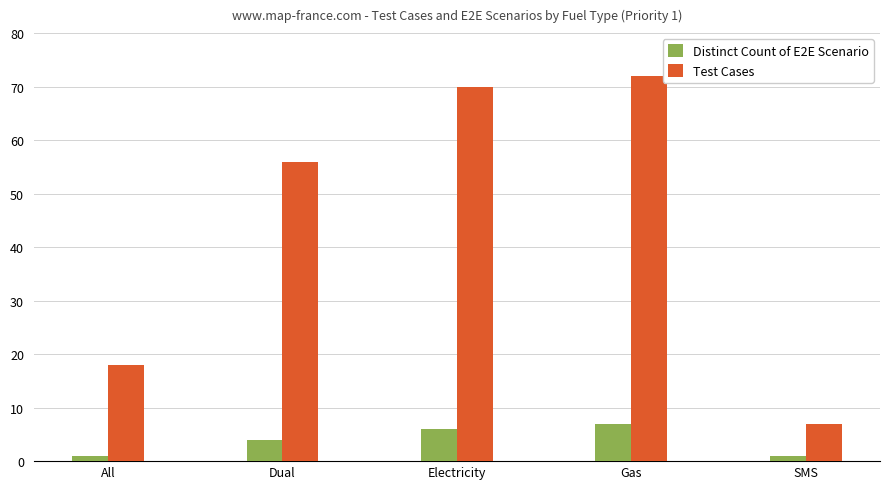

What is the label of the 3rd bar from the left?

Electricity